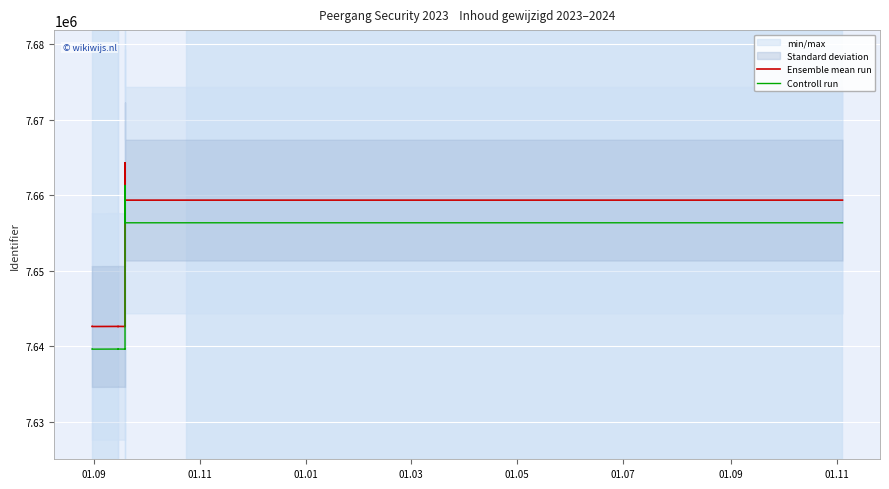

True or false: Controll run and Ensemble mean run intersect in this chart.

False